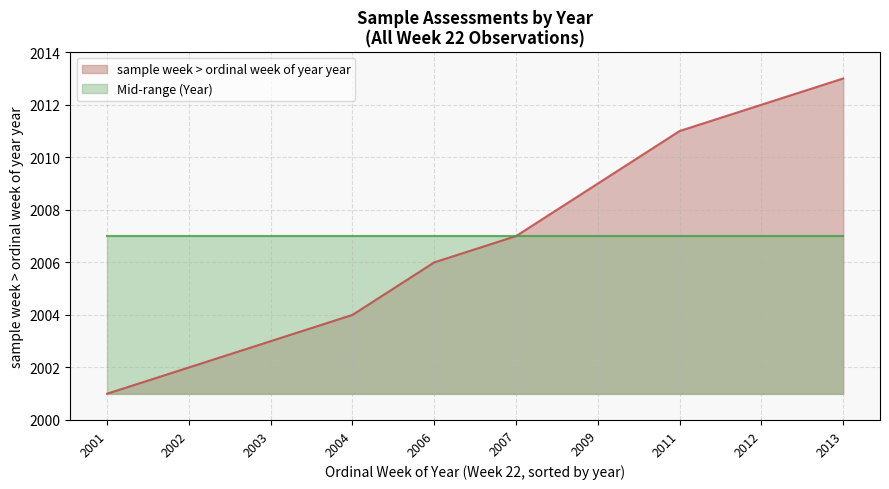

How many lines are shown in the chart?

2